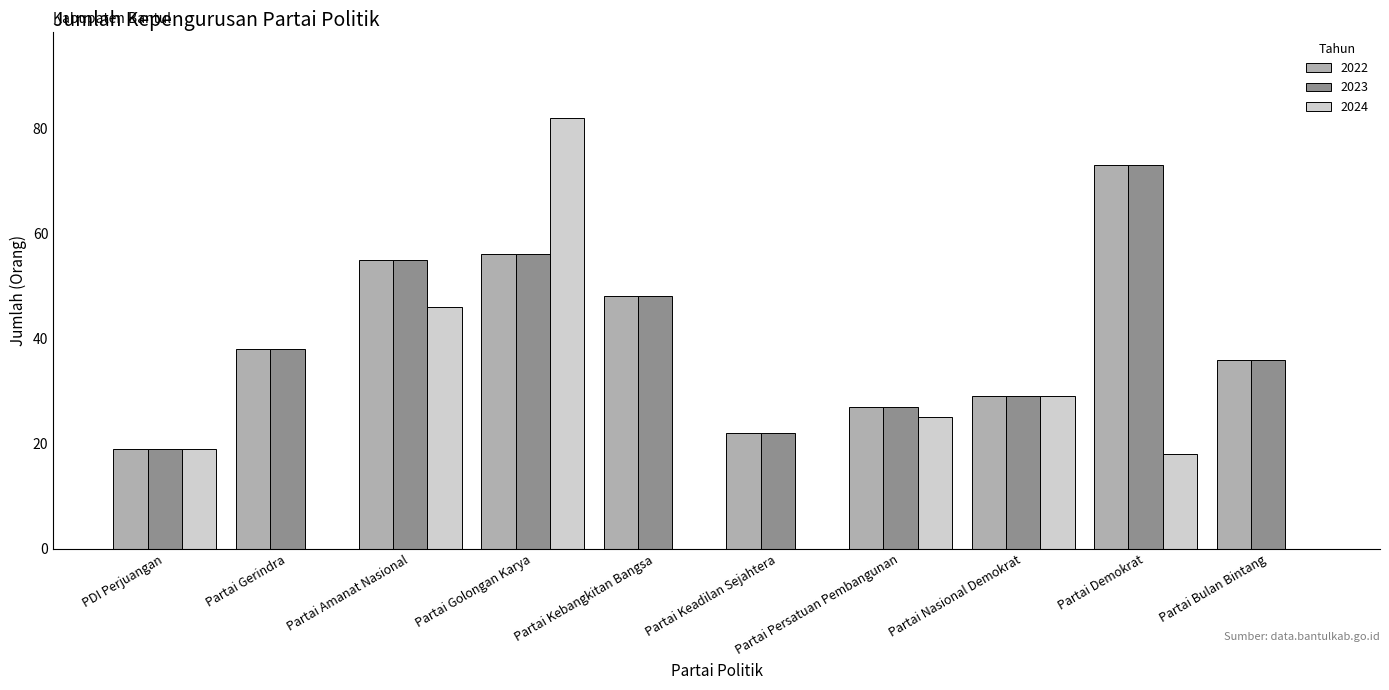

Is it true that 2023 equals 17 at Partai Bulan Bintang?

False